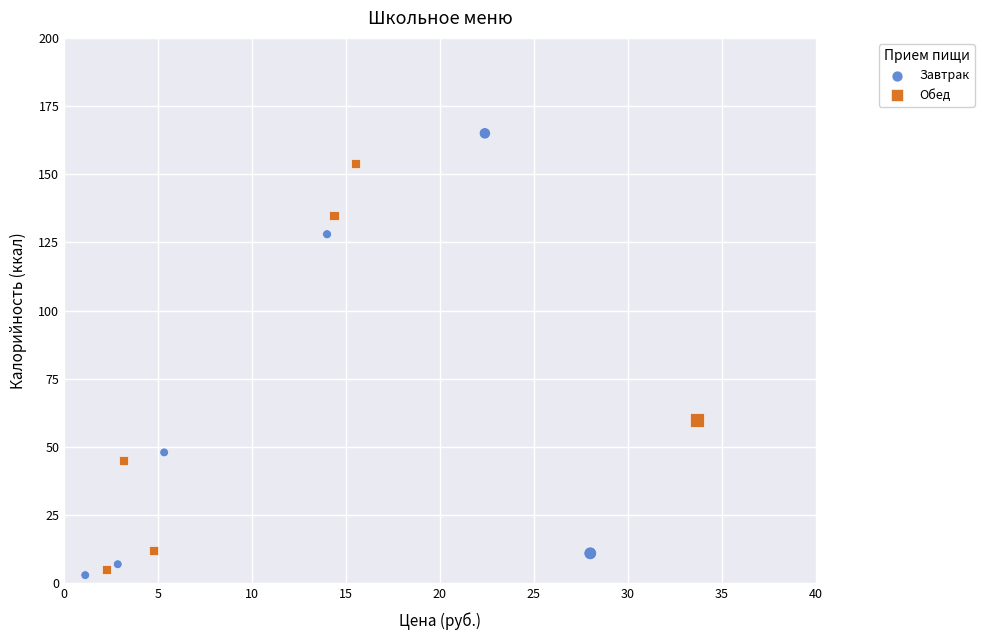

Which series has the widest spread of Y values?

Завтрак